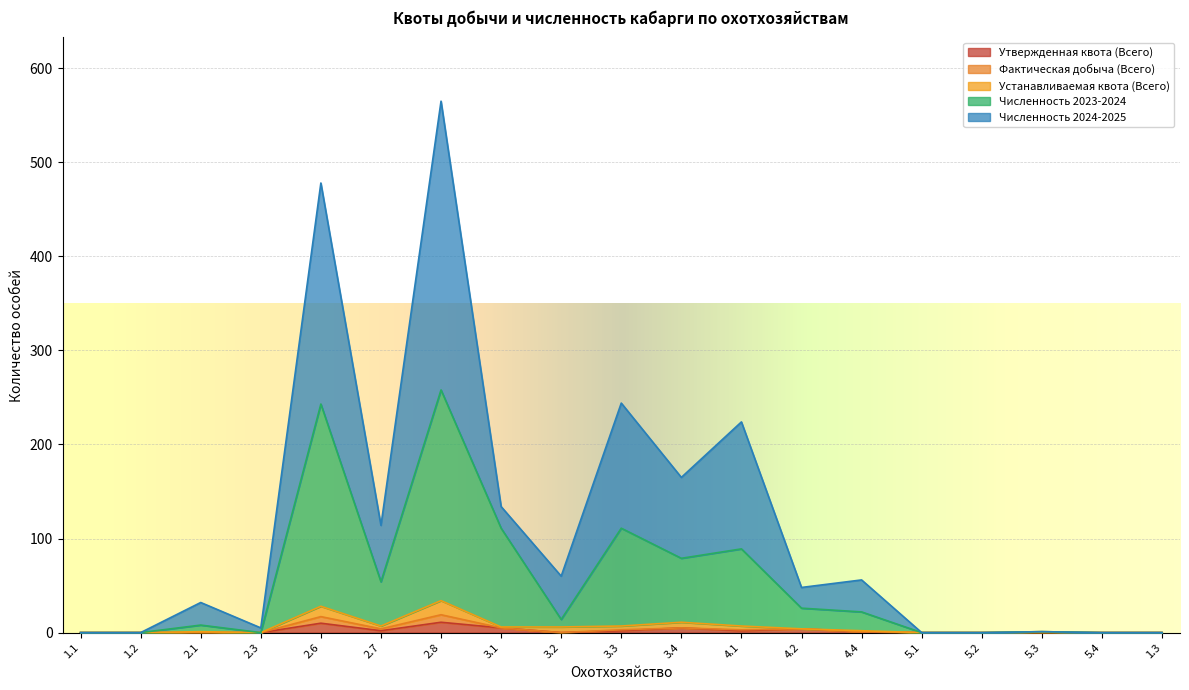

Which series has the largest range (max minus min)?

Численность 2024-2025